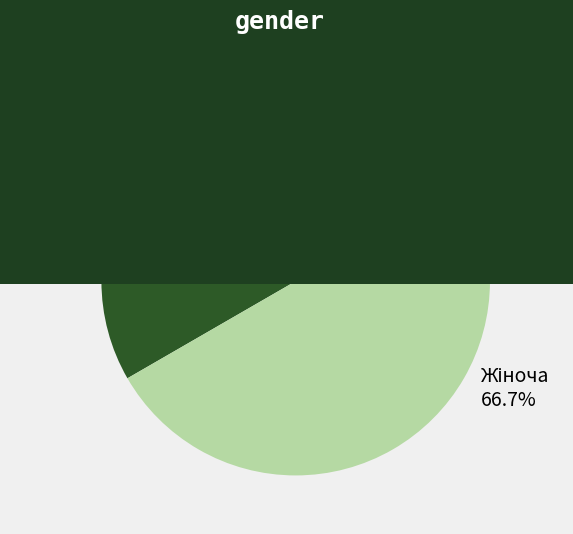

Does any single category account for the majority?

Yes